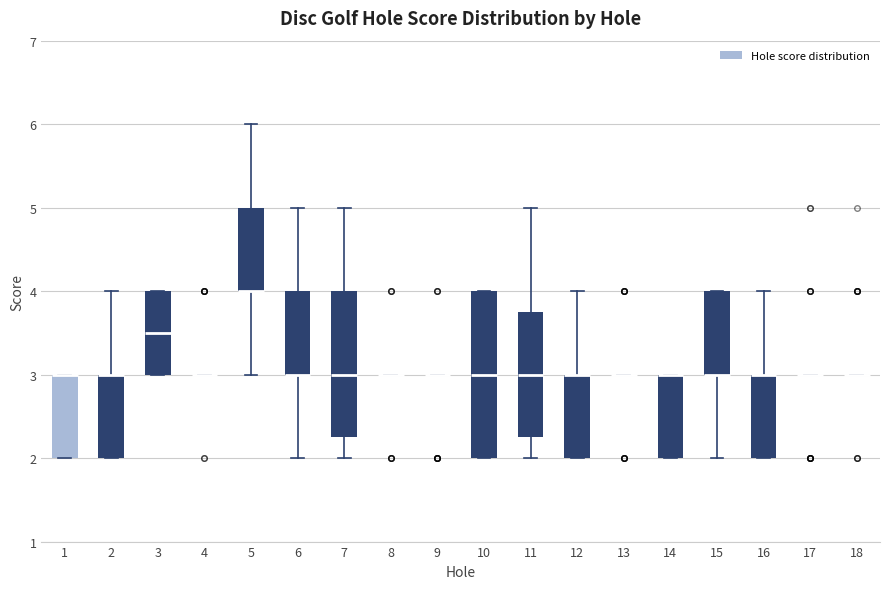

Which box is the tallest, from its lower edge to its upper edge?

10